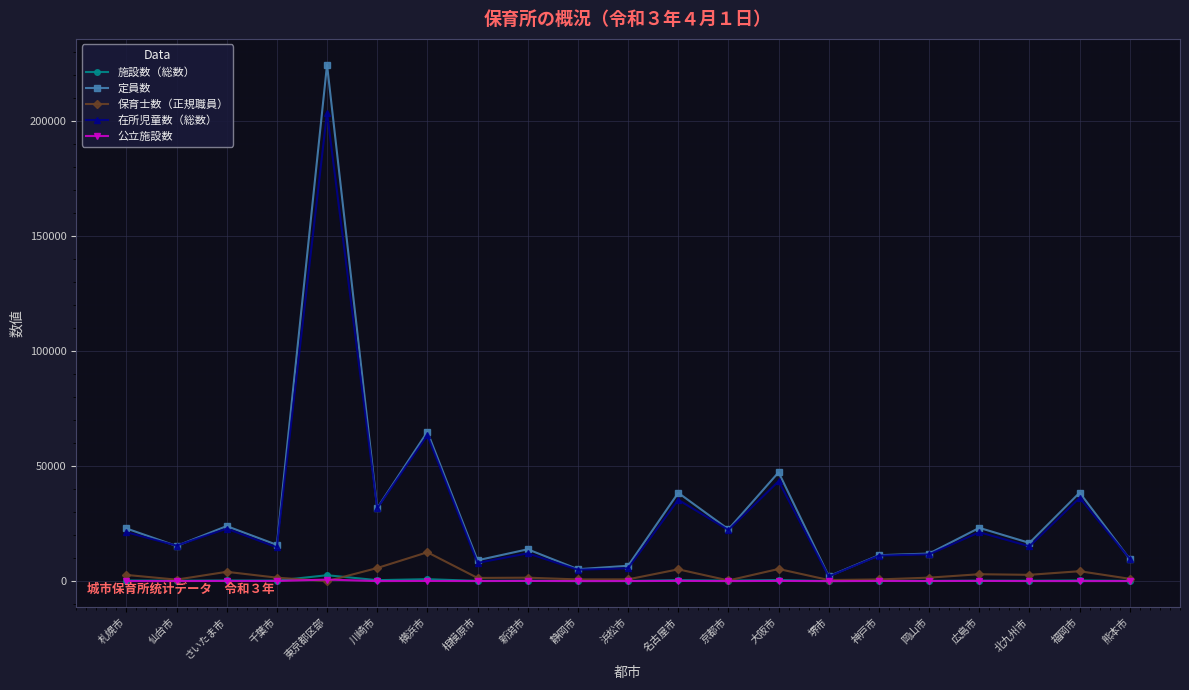

Count the number of data series in this chart.

5